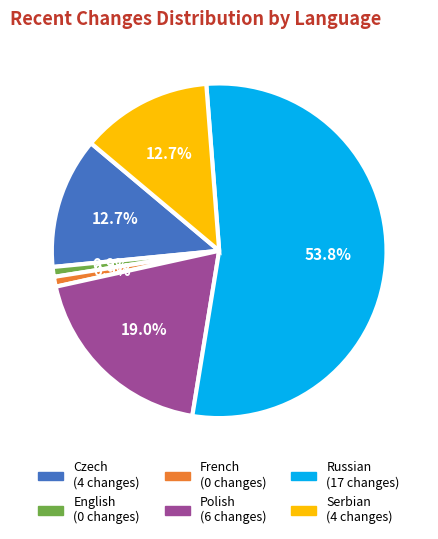

Which has a higher value, Polish or Russian?

Russian